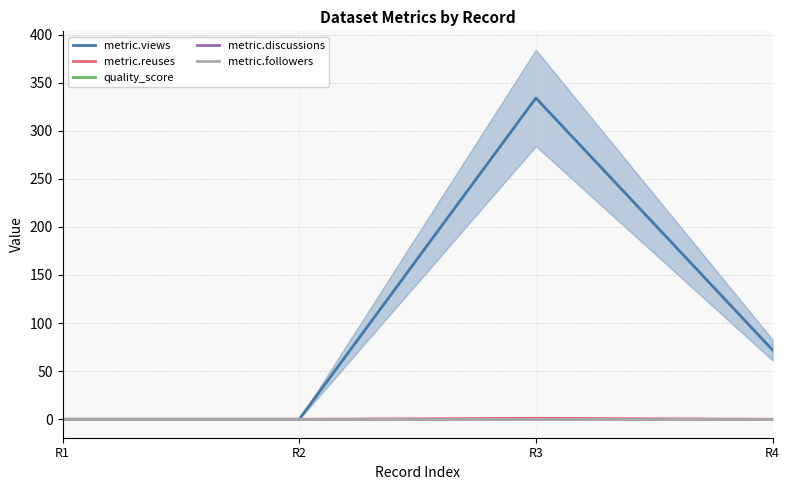

Reading left to right, what are all the values shown in this chart?

metric.views: R1=0.0	R2=0.0	R3=334.0	R4=72.0
metric.reuses: R1=0.0	R2=0.0	R3=1.0	R4=0.0
quality_score: R1=0.4	R2=0.4	R3=0.4	R4=0.4
metric.discussions: R1=0.0	R2=0.0	R3=0.0	R4=0.0
metric.followers: R1=0.0	R2=0.0	R3=0.0	R4=0.0